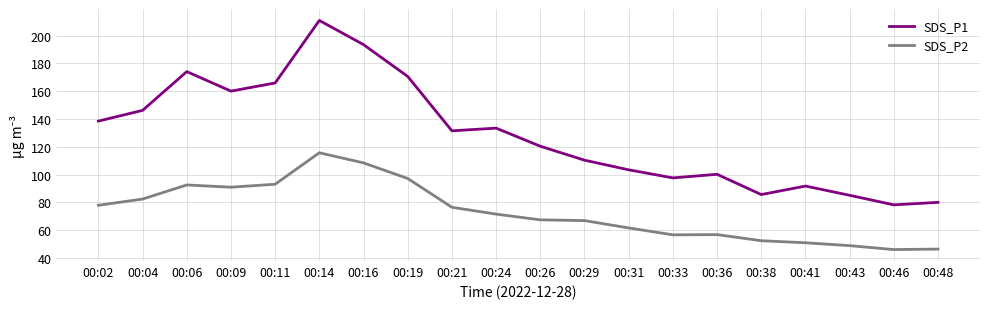

True or false: SDS_P2 has a value of 138.0 at 00:04.

False